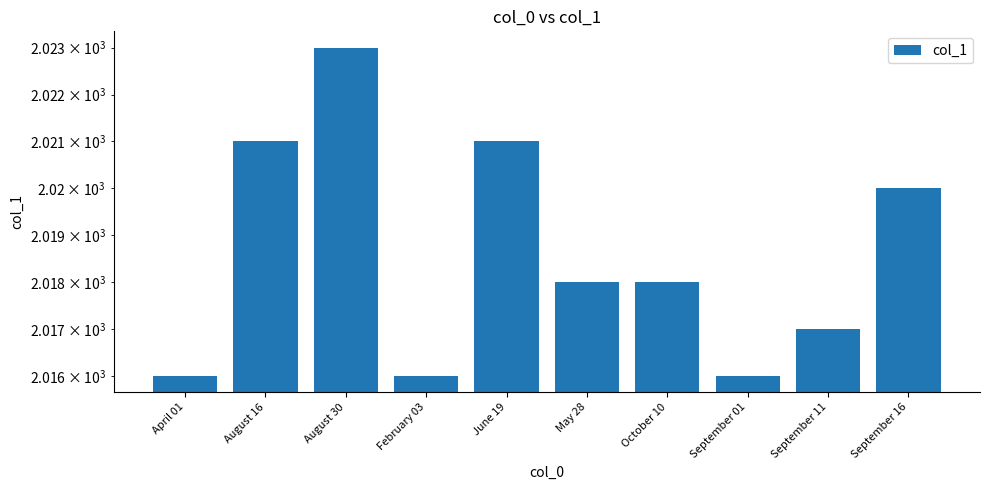

What is the difference between the maximum and minimum values?

7